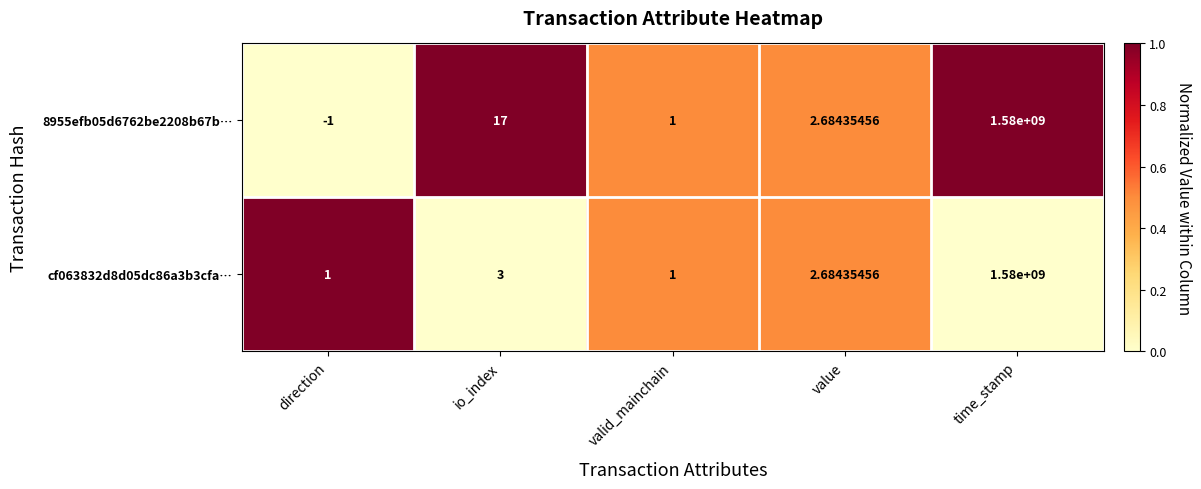

Where does the cf063832d8d05dc86a3b3cfa… series first go above 2?

io_index